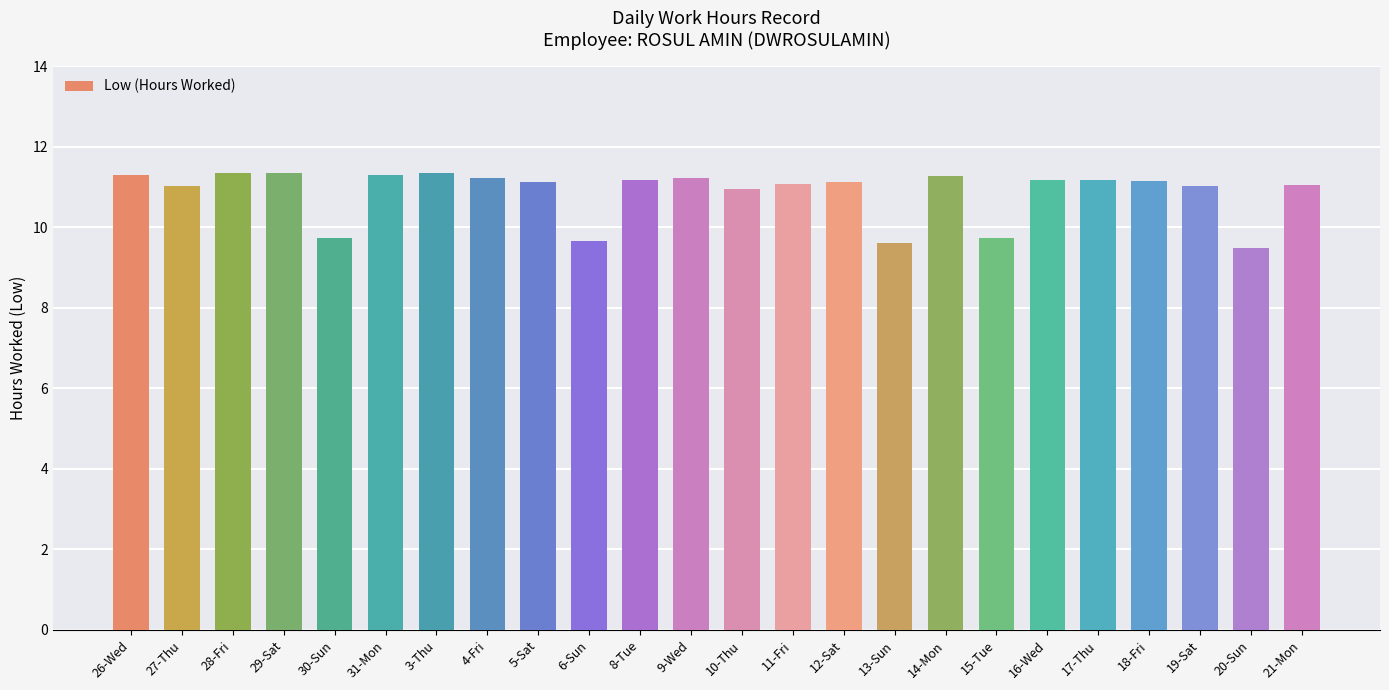

Which category has the lowest value across all series?

20-Sun